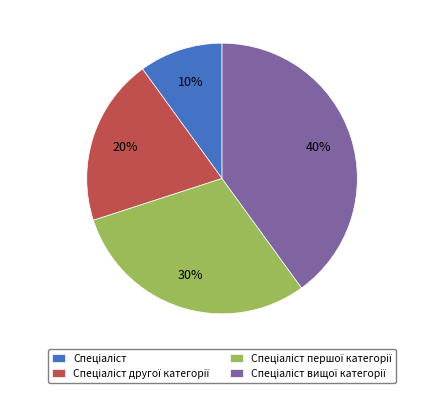

Is there a majority slice in this chart?

No